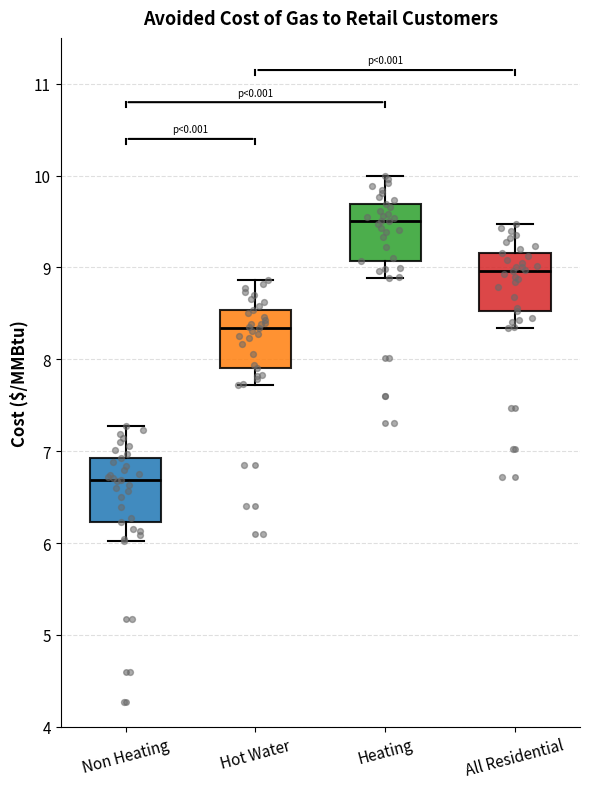

Which box has the highest median line?

Heating